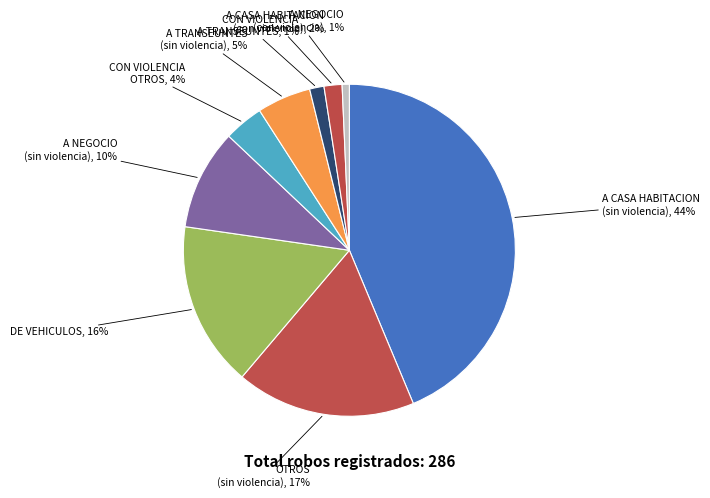

How many slices are in this pie chart?

9